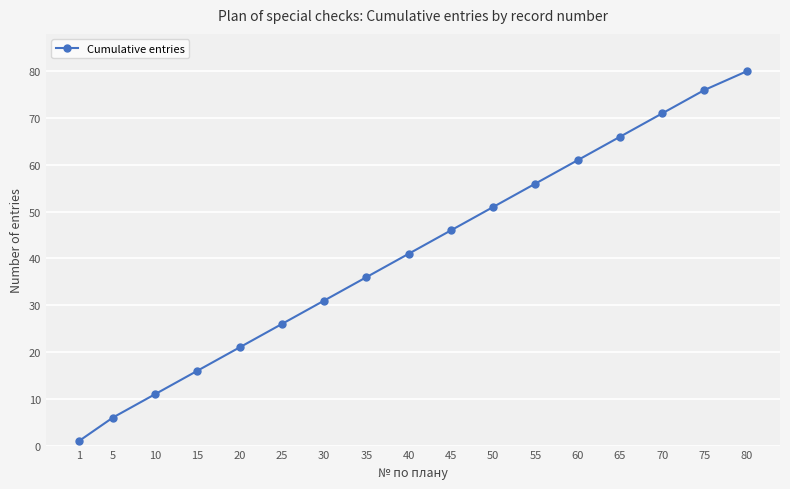

How many series are shown in this chart?

1